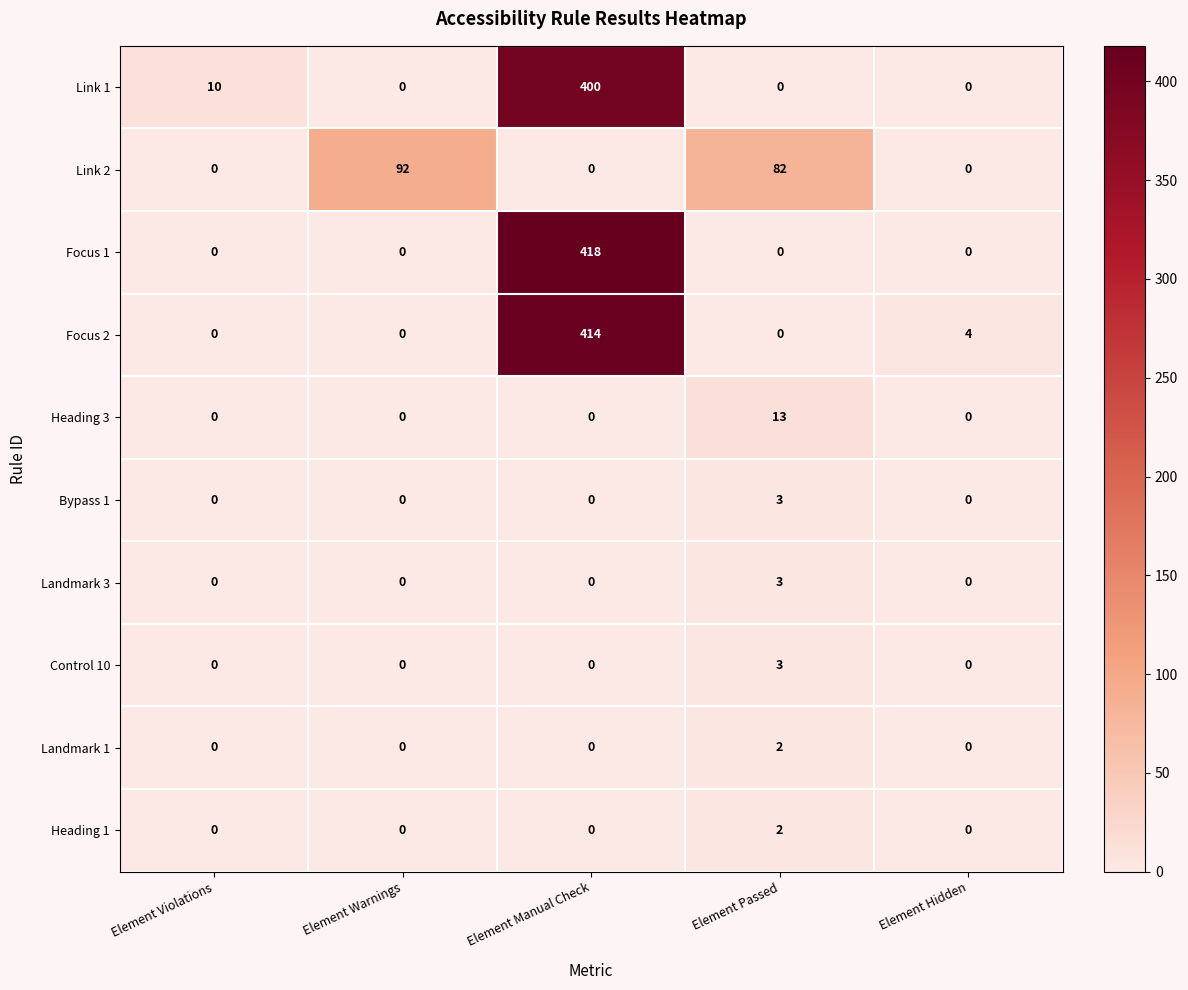

Which series has the largest range (max minus min)?

Focus 1